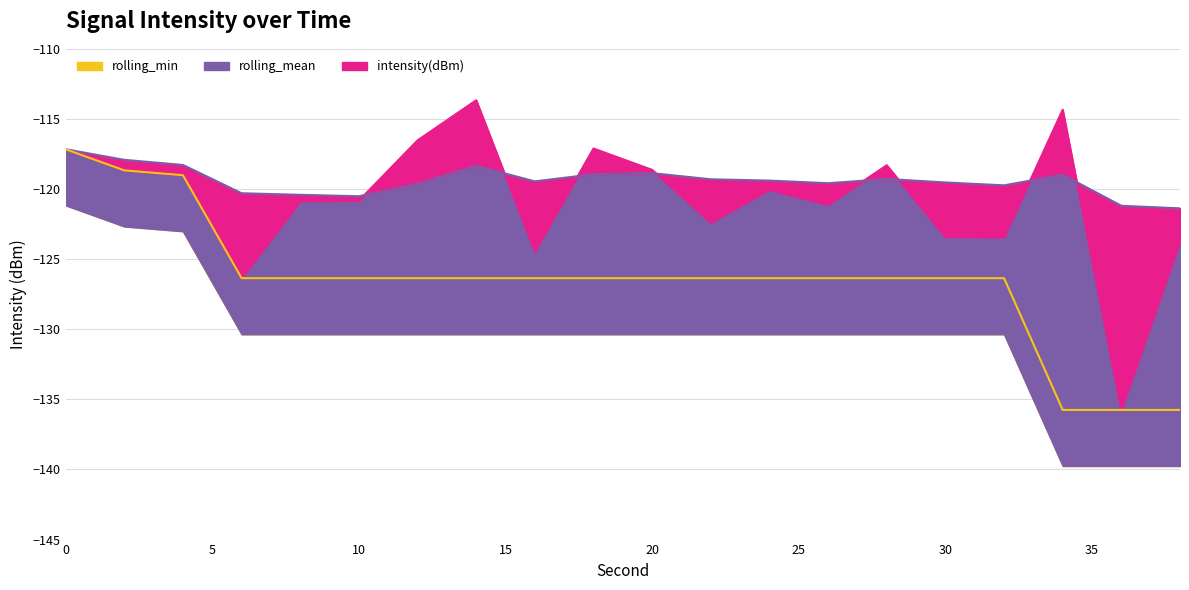

Read the rolling_min line value at 0.

-117.2